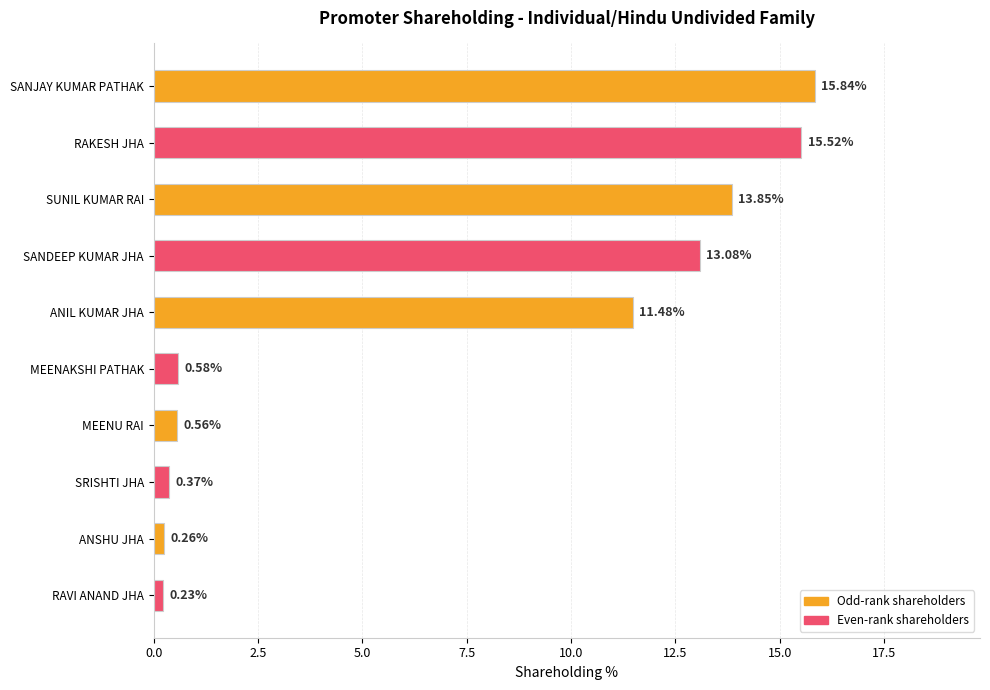

What is the label of the 7th bar from the top?

MEENU RAI